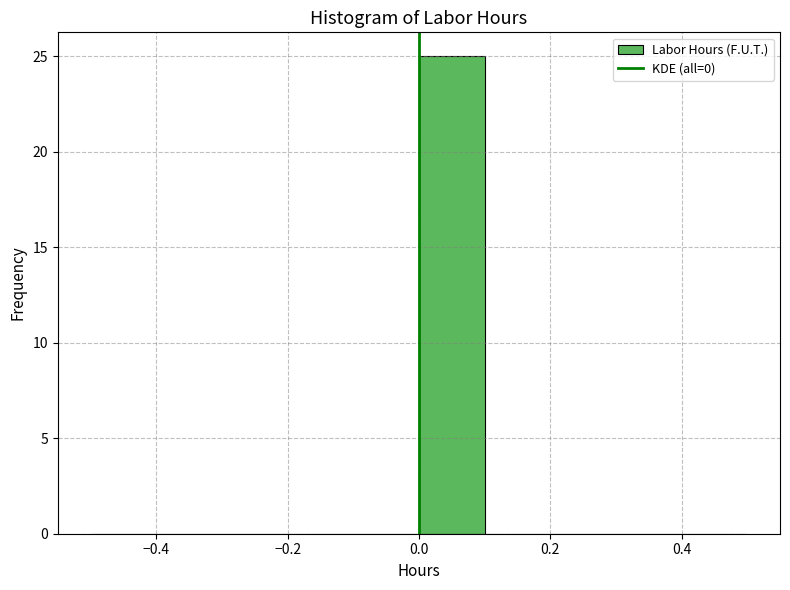

What is the height of the bar covering 0.0 to 0.1 on the x-axis? The values are not printed on the chart, so give them approximately, as read against the axis.

25